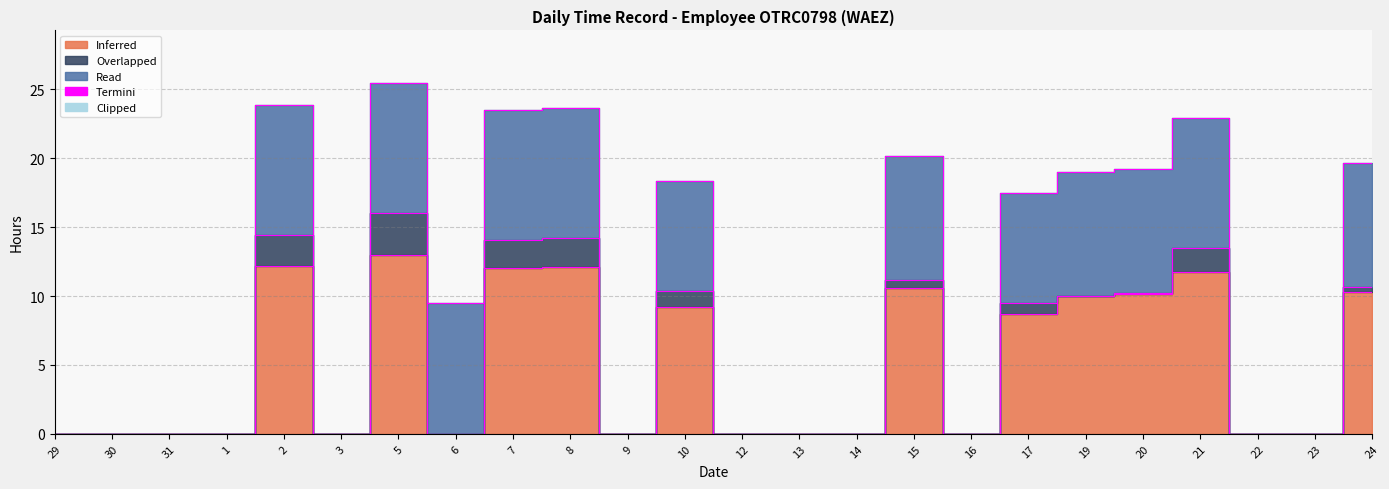

At which category does Read reach its first local valley?

3